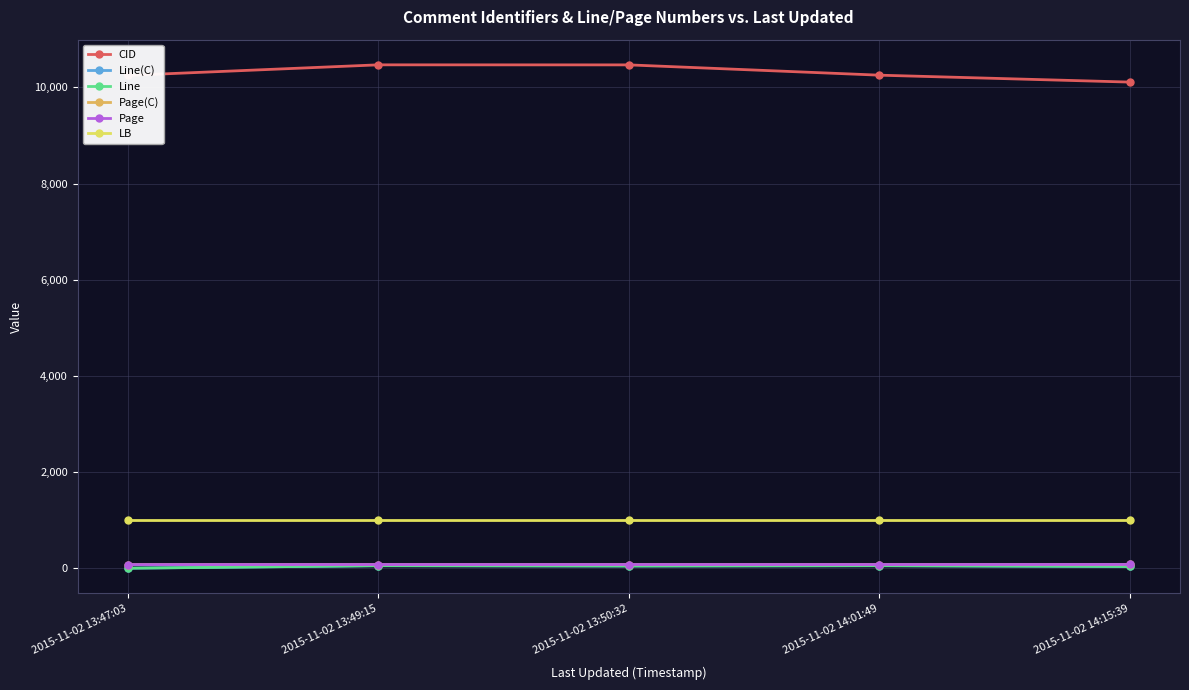

Count the number of data series in this chart.

6